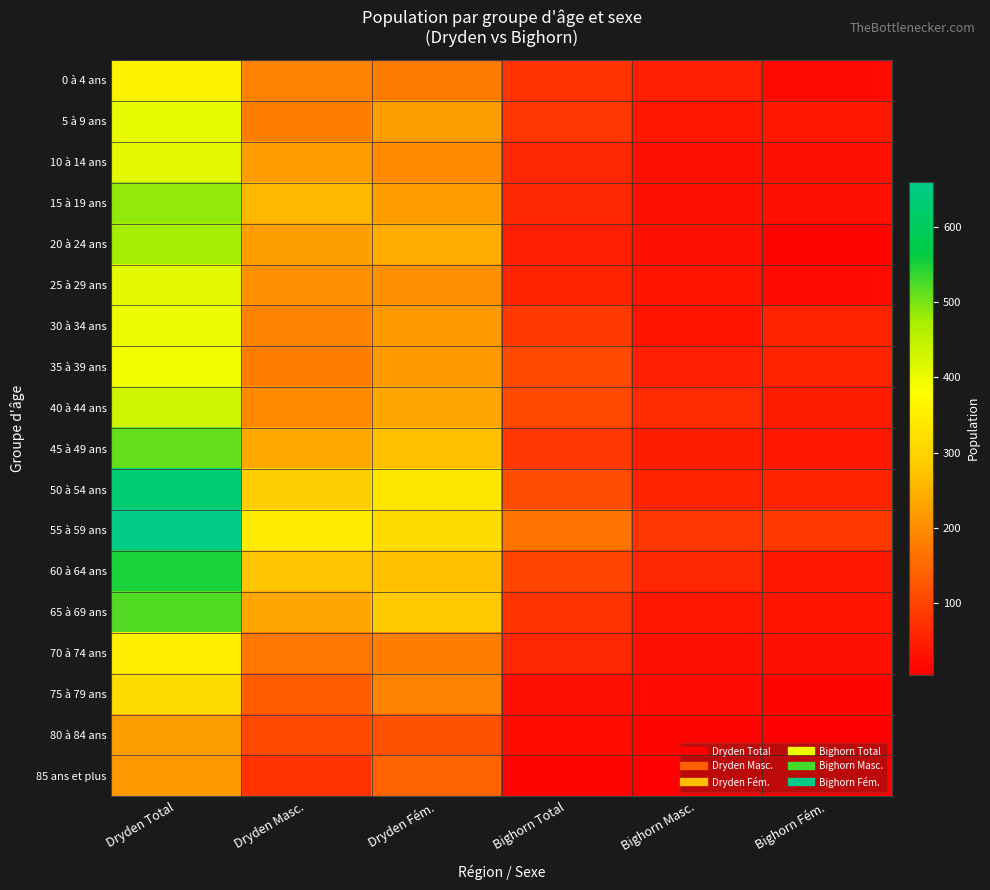

Rank the series by their maximum value, from highest to lowest.

55 à 59 ans, 50 à 54 ans, 60 à 64 ans, 65 à 69 ans, 45 à 49 ans, 15 à 19 ans, 20 à 24 ans, 40 à 44 ans, 10 à 14 ans, 25 à 29 ans, 5 à 9 ans, 30 à 34 ans, 35 à 39 ans, 0 à 4 ans, 70 à 74 ans, 75 à 79 ans, 80 à 84 ans, 85 ans et plus